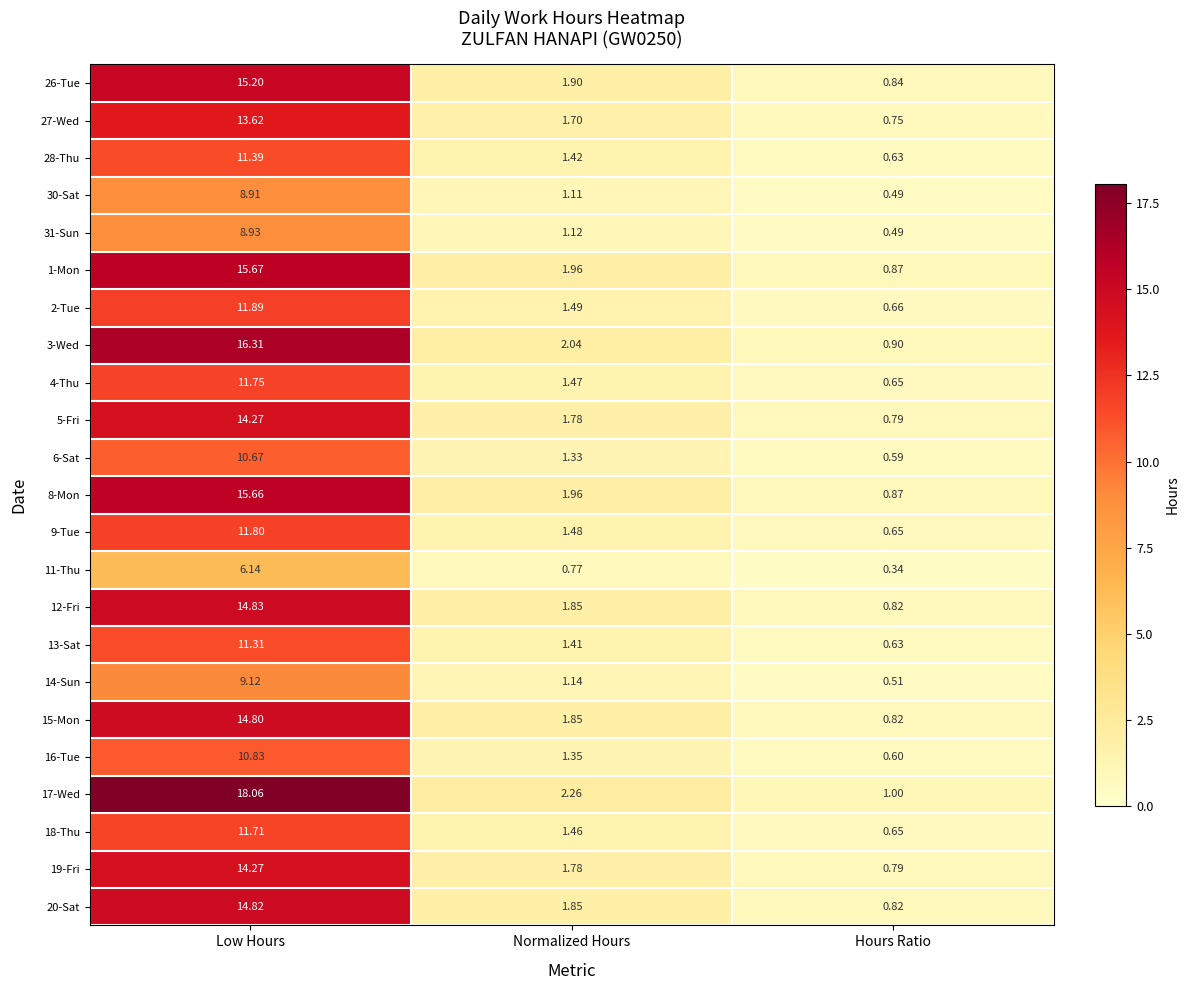

Which label corresponds to the largest value in the chart?

Low Hours